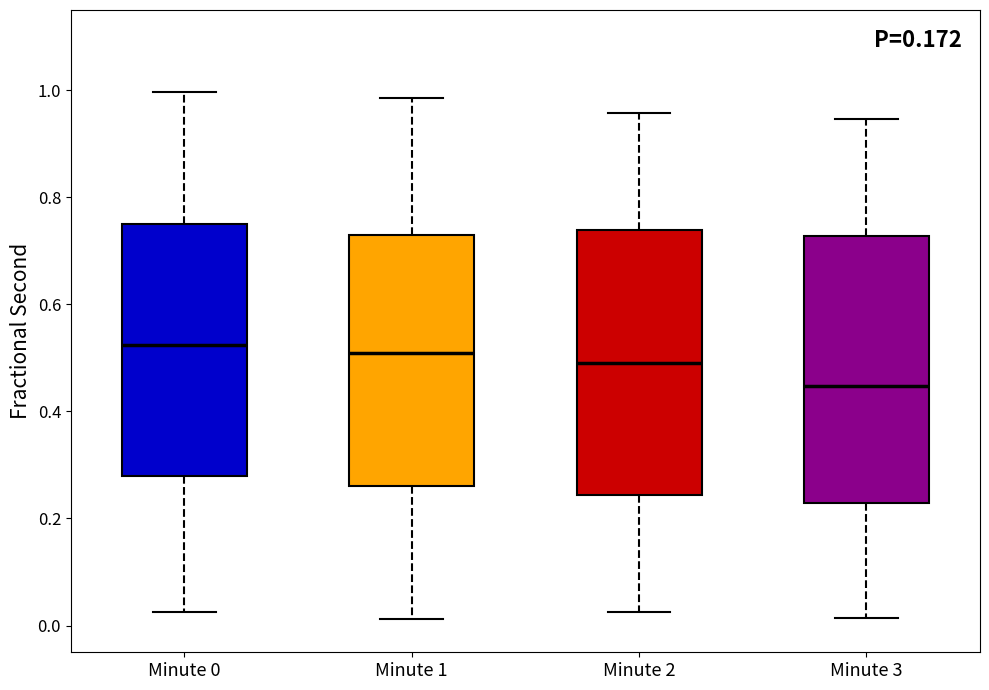

Where does the upper whisker of the box for Minute 1 end on the y-axis? The values are not printed on the chart, so give them approximately, as read against the axis.

0.98